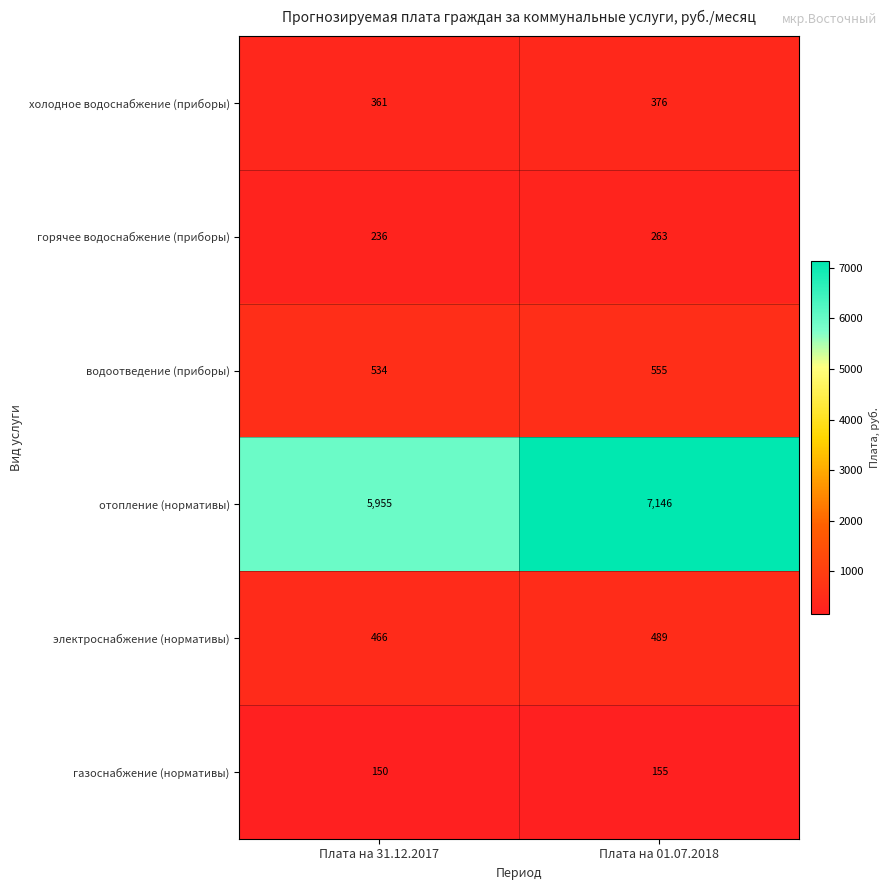

Which series has the largest total across all categories?

отопление (нормативы)